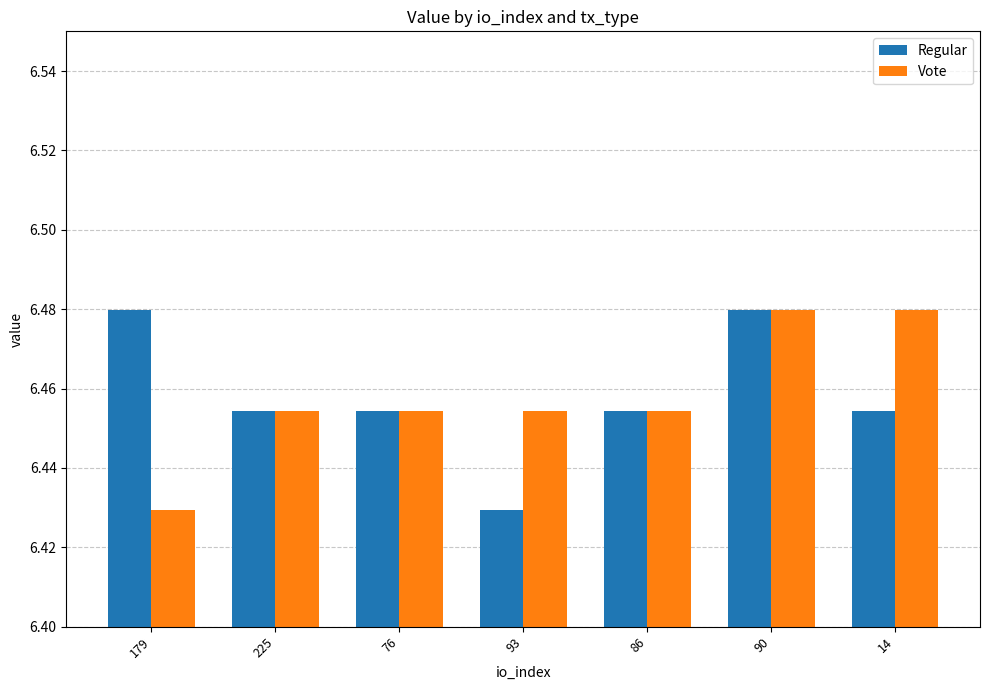

Which series changed the most between 93 and 90?

Regular